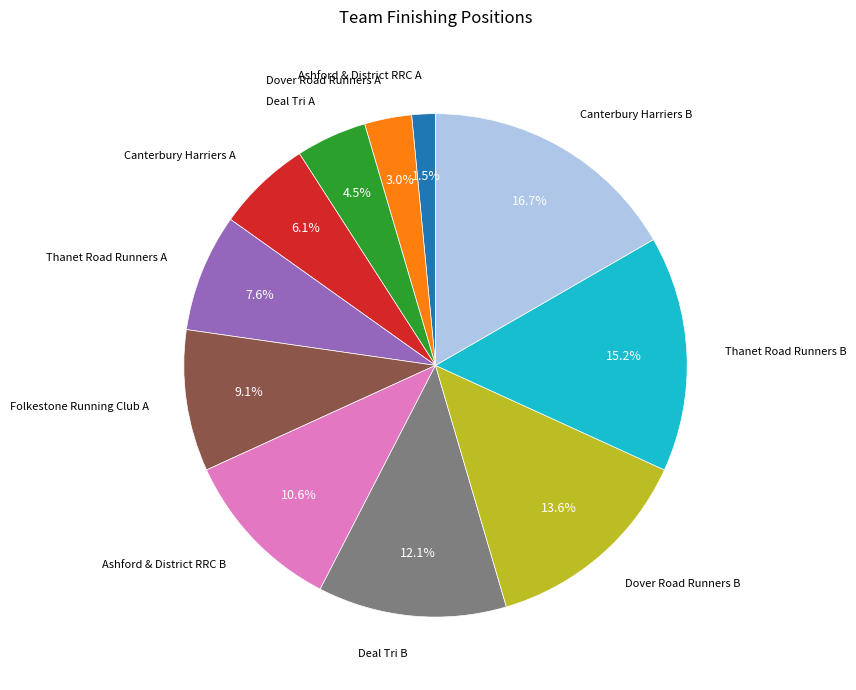

To the nearest percent, what is the combined percentage of Dover Road Runners B and Ashford & District RRC B?

24%